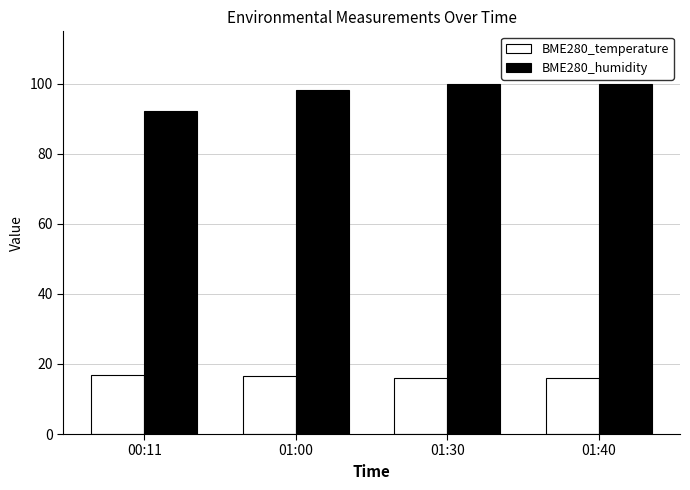

What is the difference between the second highest and second lowest values in the BME280_humidity series?

1.8